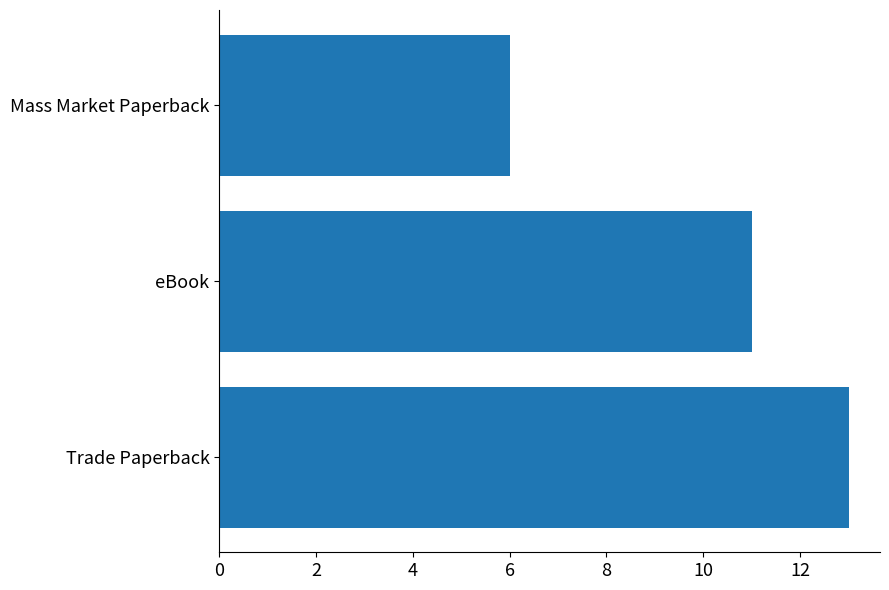

What is the difference between the maximum and minimum values?

7